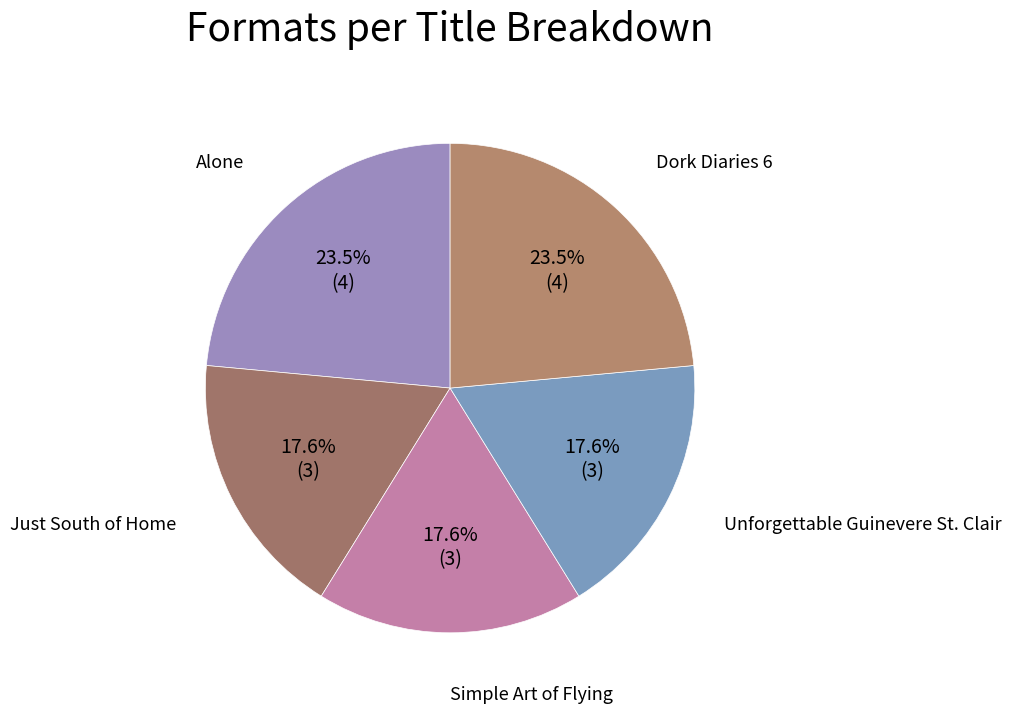

How many segments does this pie chart have?

5